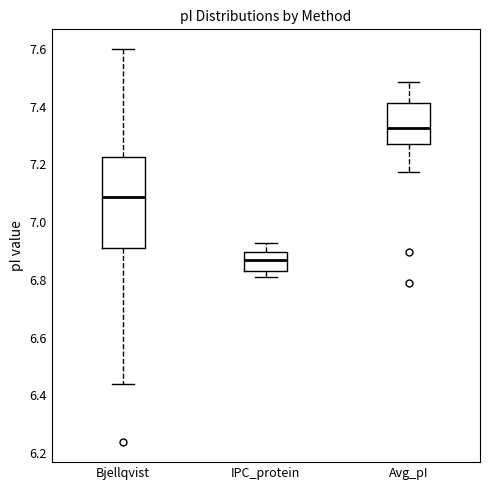

Comparing the boxes themselves (not the whiskers), which one is the tallest?

Bjellqvist